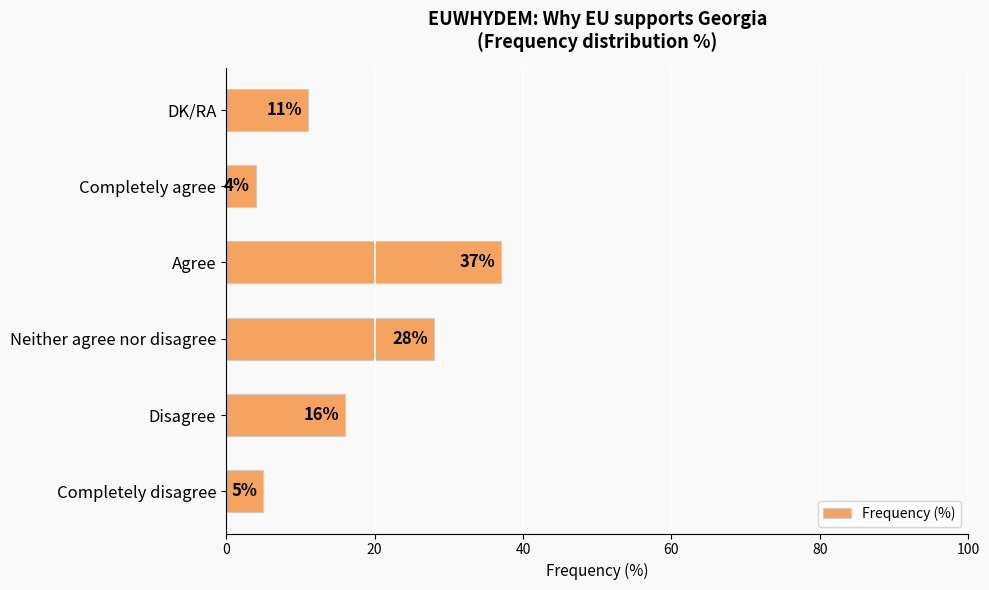

What is the average value?

17